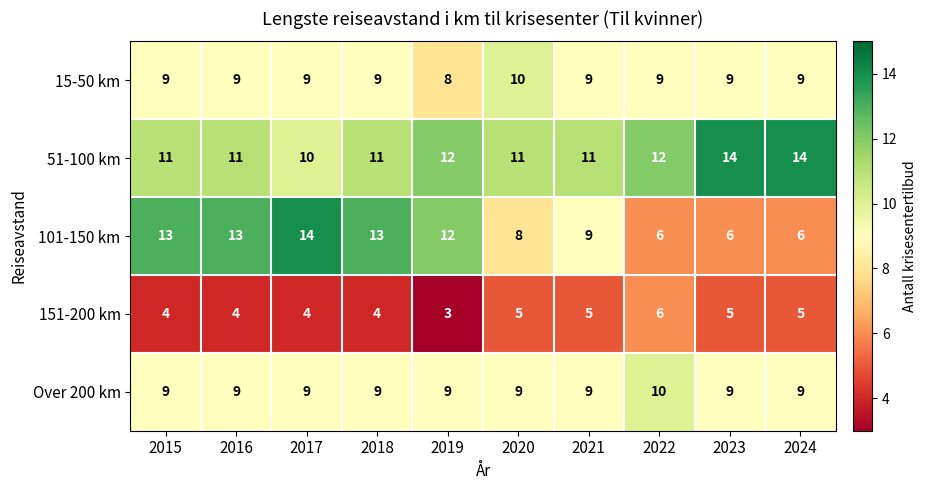

True or false: 101-150 km has a value of 4 at 2024.

False